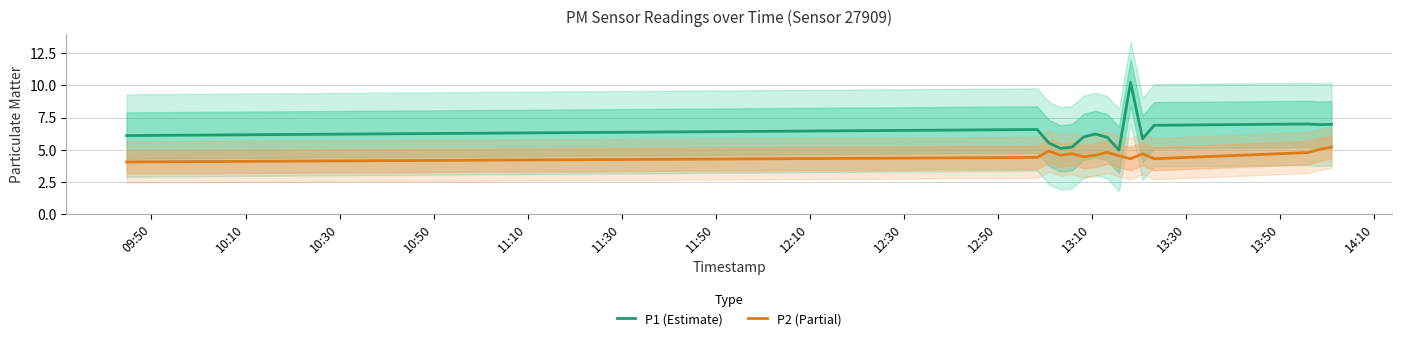

True or false: P2 (Partial) and P1 (Estimate) intersect in this chart.

False